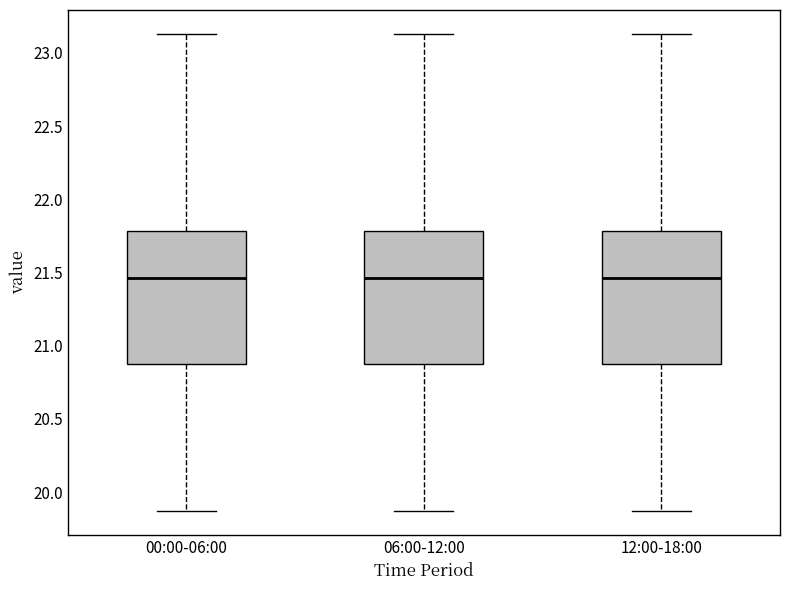

Reading left to right, read every box against the y-axis: the position of its median line, the range the box covers, and the ends of its whiskers. The values are not printed on the chart, so give them approximately, as read against the axis.

00:00-06:00: median 21.45, box 20.85 to 21.80, whiskers 19.85 to 23.15
06:00-12:00: median 21.45, box 20.85 to 21.80, whiskers 19.85 to 23.15
12:00-18:00: median 21.45, box 20.85 to 21.80, whiskers 19.85 to 23.15